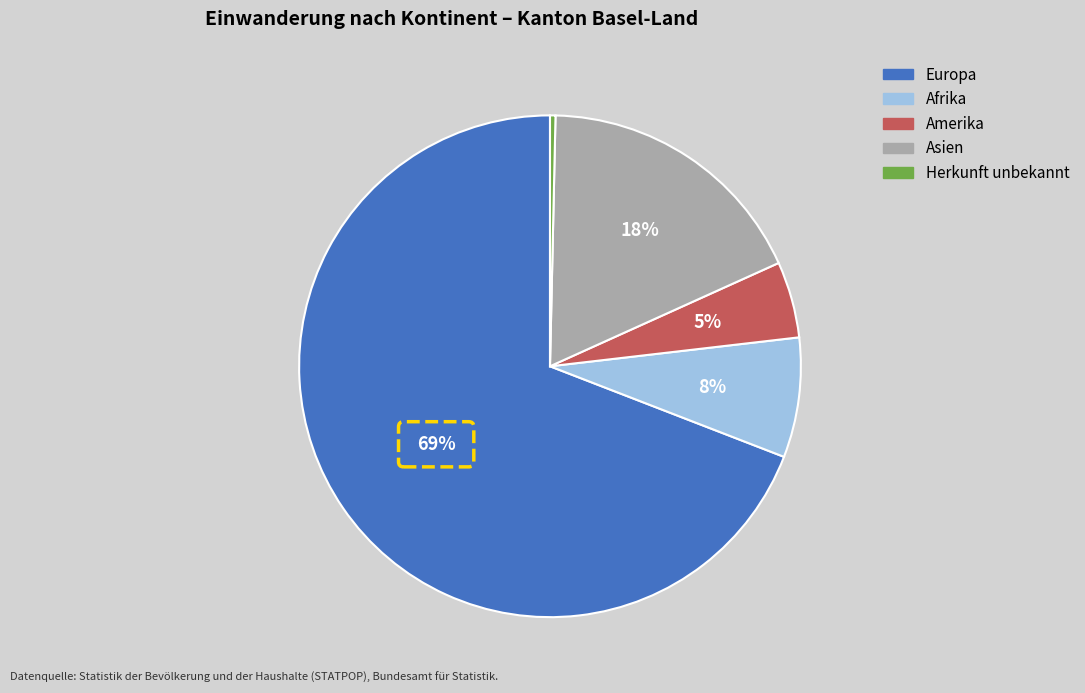

Is it true that Herkunft unbekannt is 6% of the pie?

False